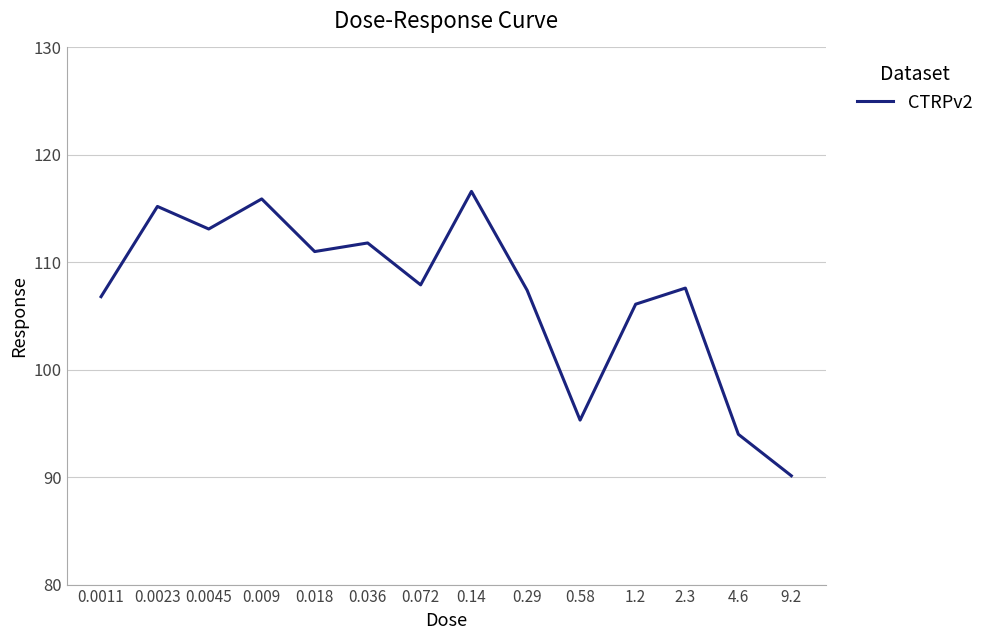

What is the smallest value displayed?

90.1